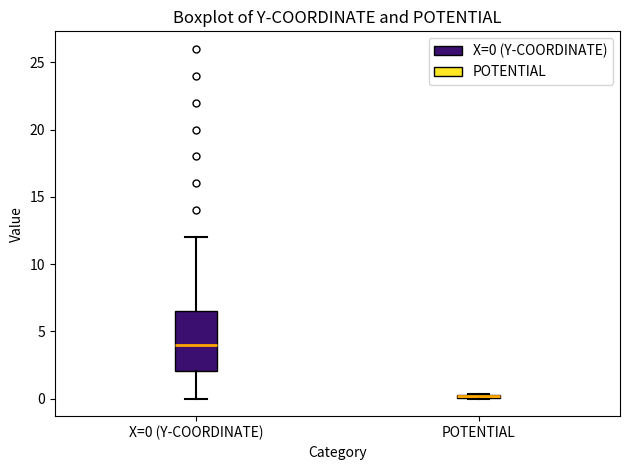

Where does the lower whisker of the box for X=0 (Y-COORDINATE) end on the y-axis? The values are not printed on the chart, so give them approximately, as read against the axis.

0.0